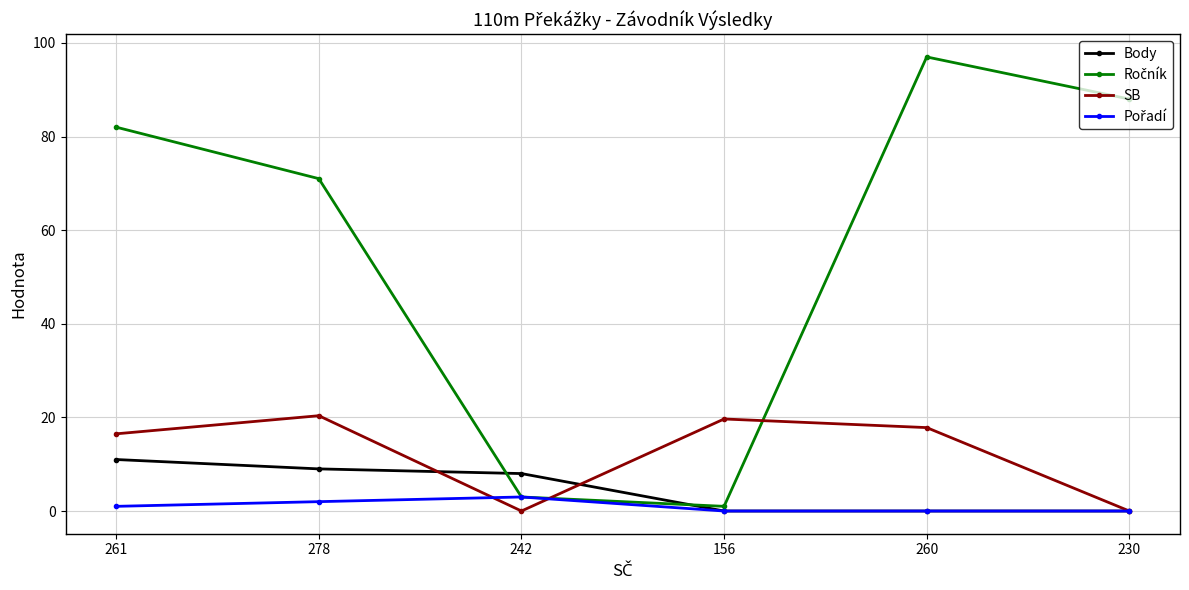

How many values in the SB series are below 17?

3